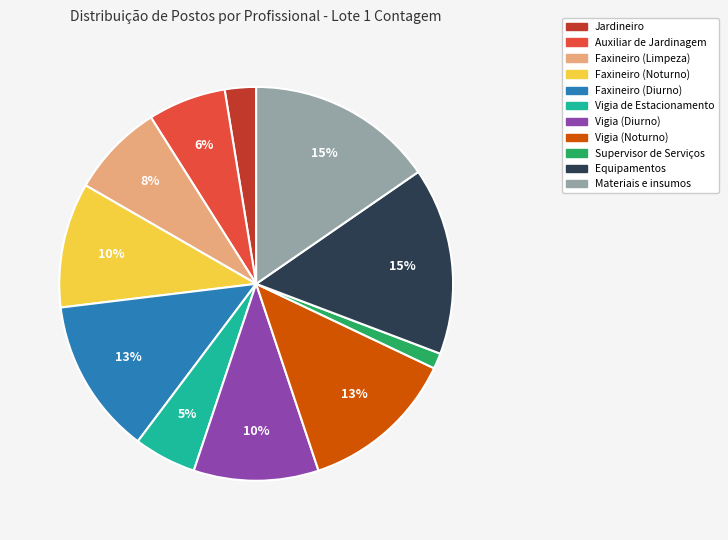

Combined, do Vigia (Noturno) and Materiais e insumos account for over 50%?

No